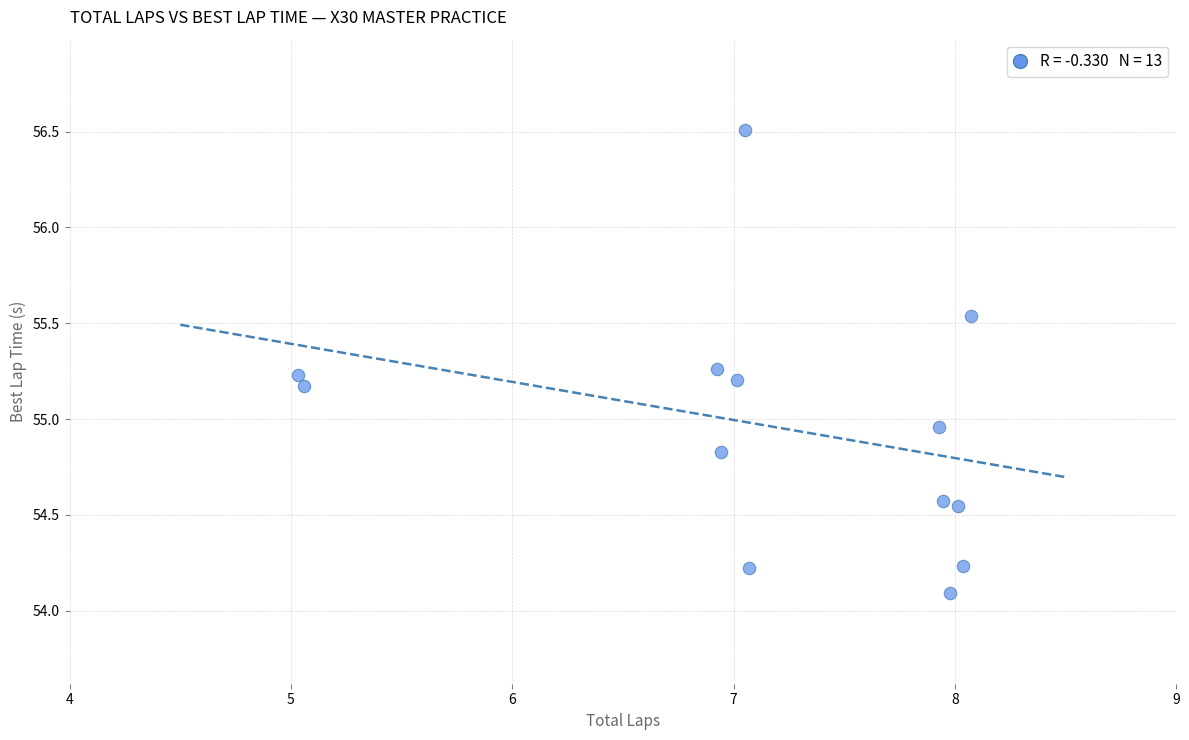

What is the range of X values (max minus min)?

3.0